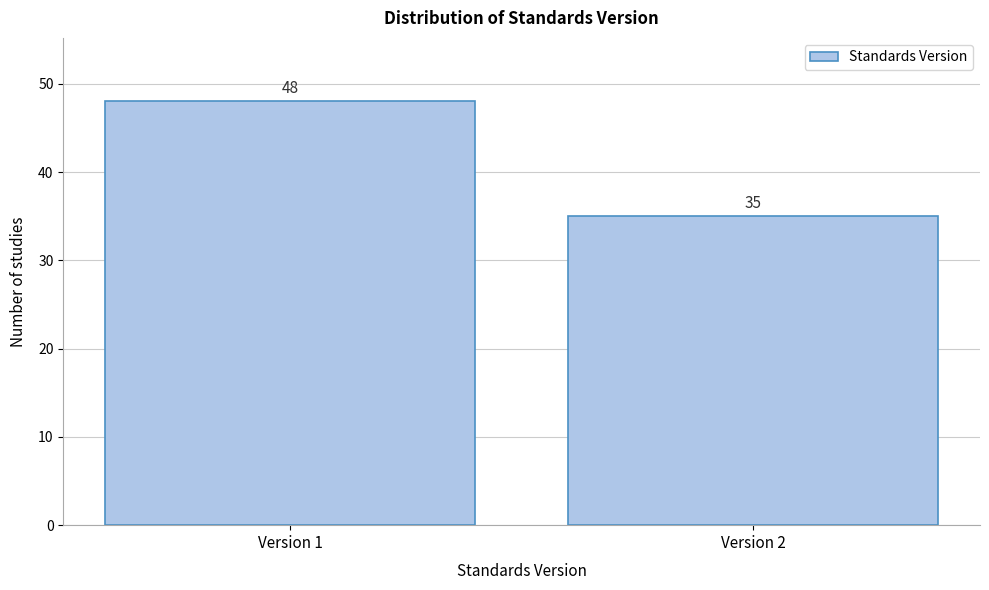

Reading left to right, transcribe all the data shown in this chart.

Version 1=48	Version 2=35